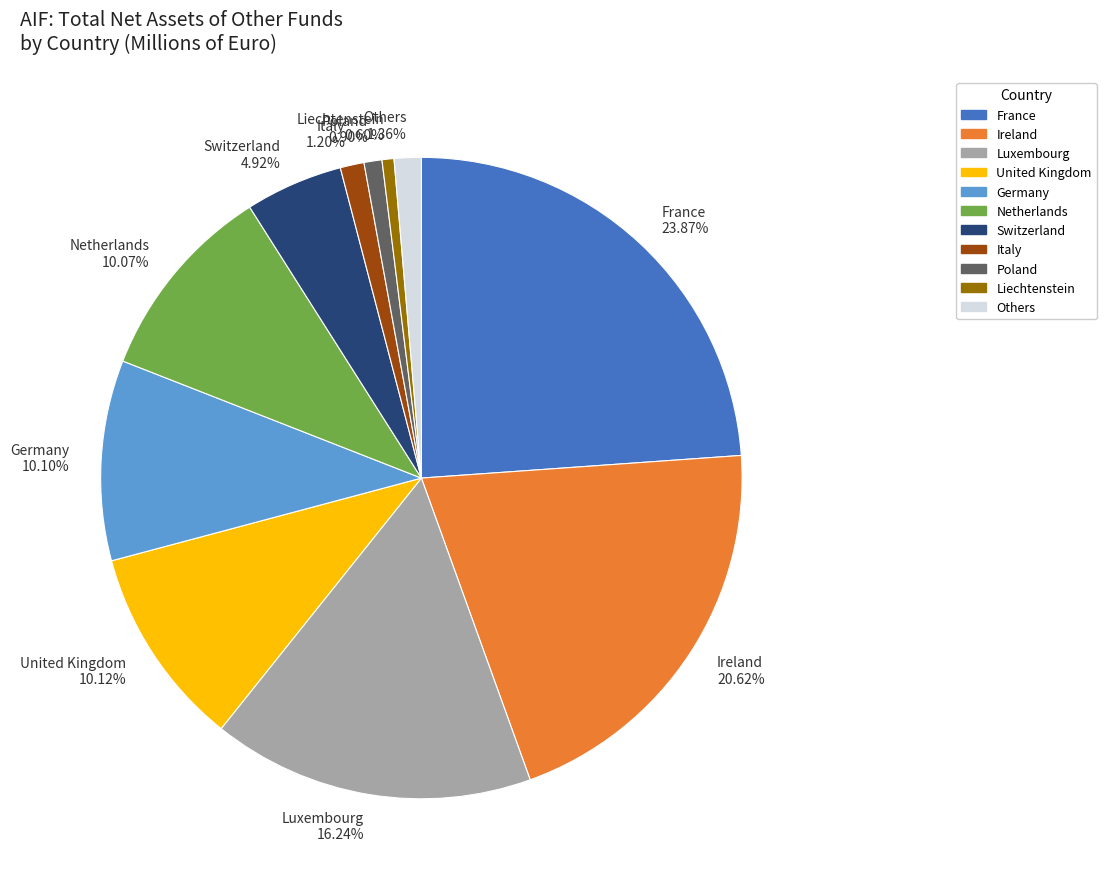

To the nearest percent, what is the combined percentage of United Kingdom and Luxembourg?

26%